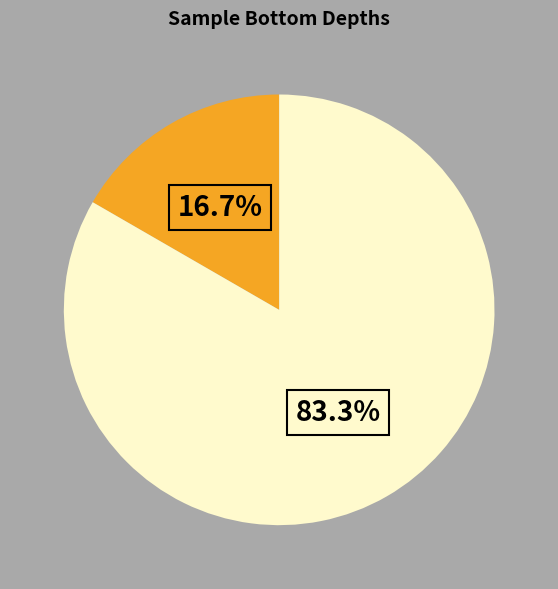

Is there any slice that represents more than half of the pie?

Yes